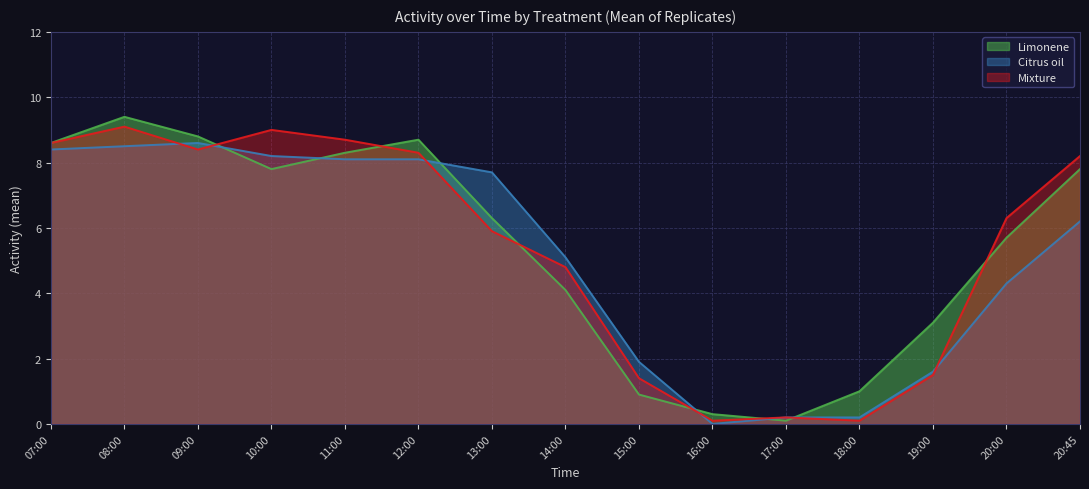

At which category does Citrus oil reach its first local peak?

09:00